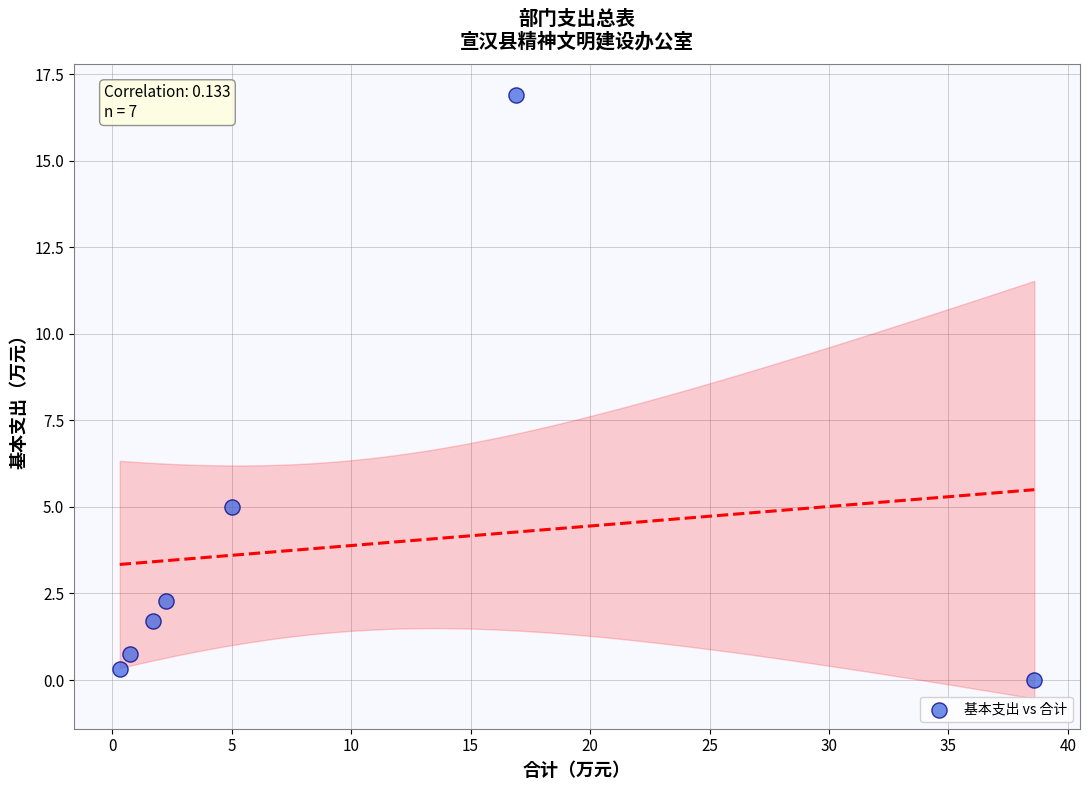

What is the average Y value?

3.8